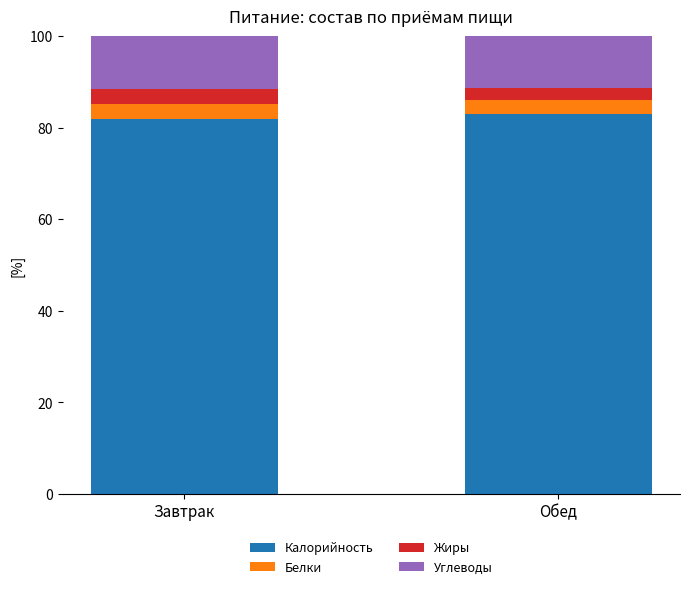

The value of Калорийность at Обед is 83.0. True or false?

True